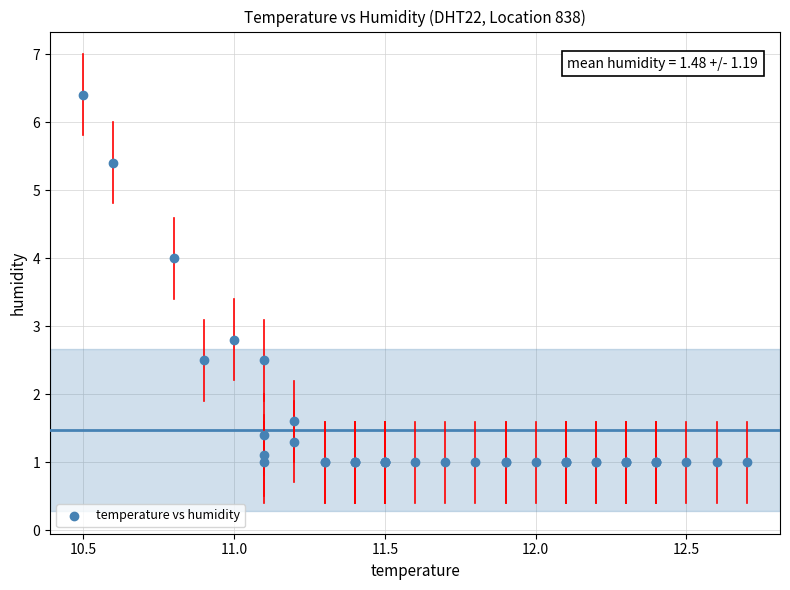

What Y value in the scatter plot is closest to 3?

2.8